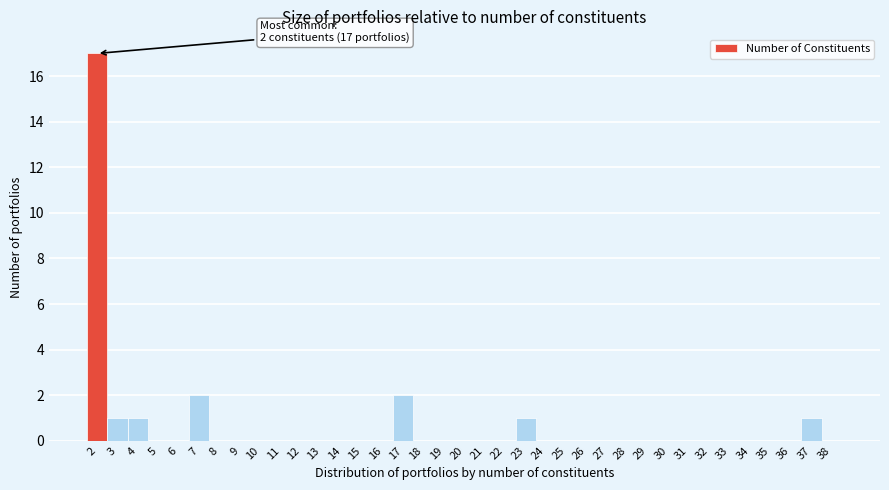

Which range on the x-axis has the tallest bar?

1.5 to 2.5